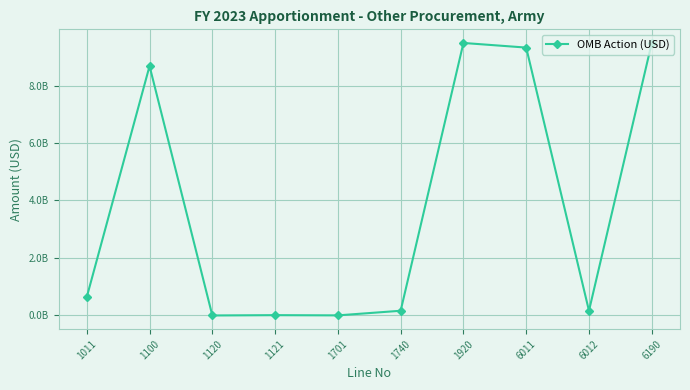

Does the chart display data point markers on the line(s)?

Yes